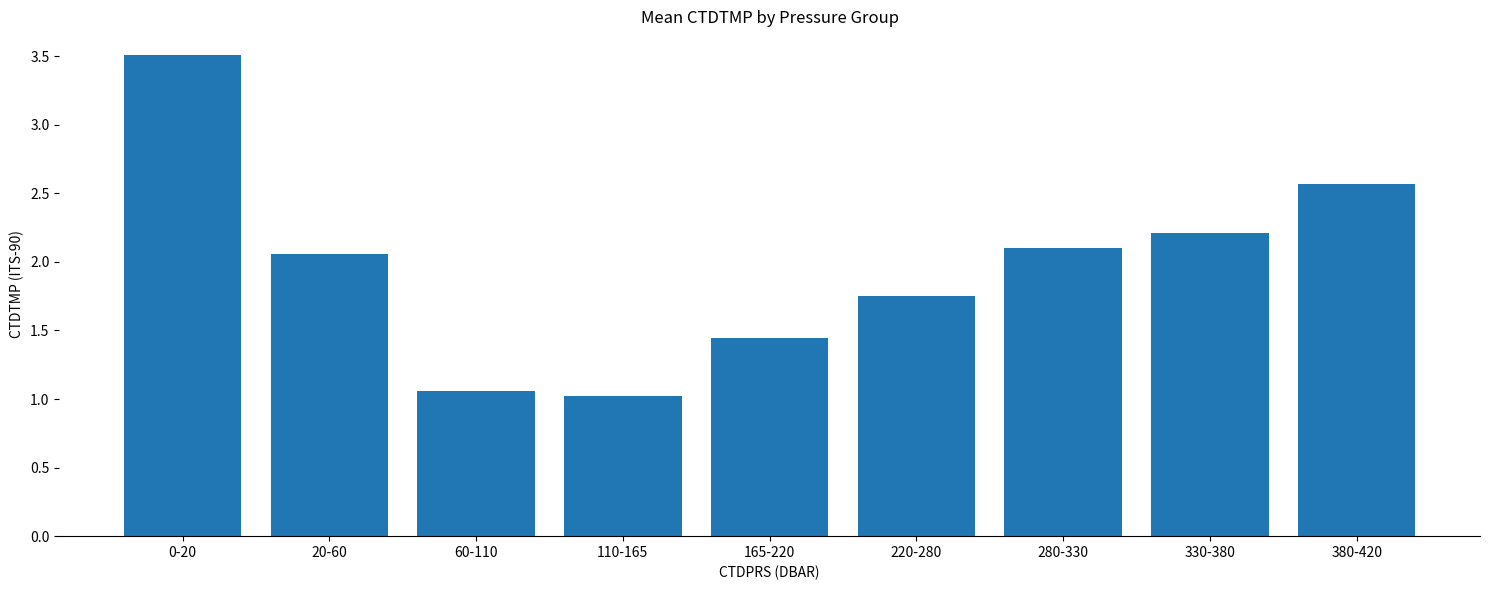

How many bars are there in total?

9